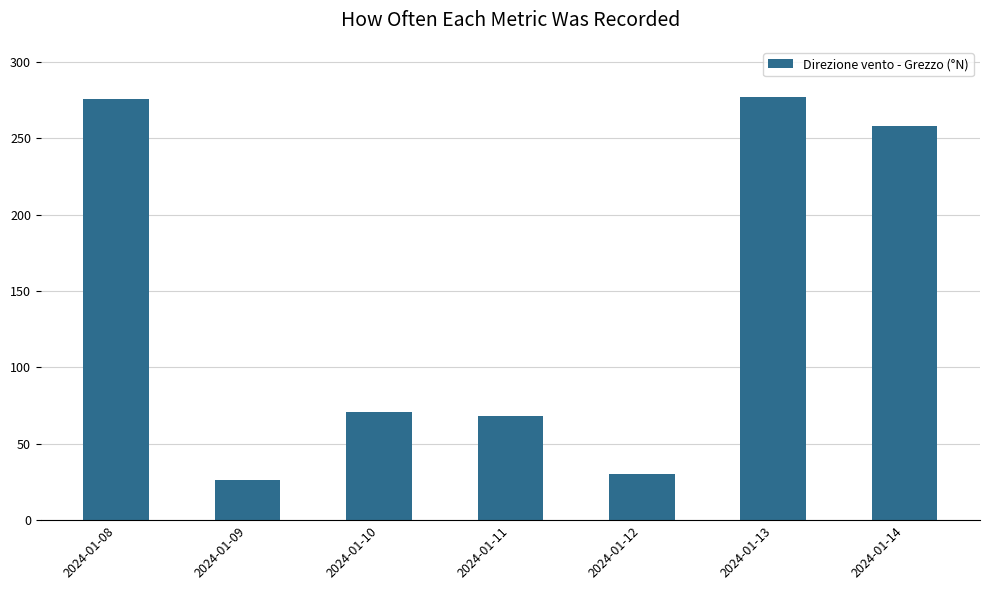

What is the ratio of the value at 2024-01-14 to the value at 2024-01-12?

8.6